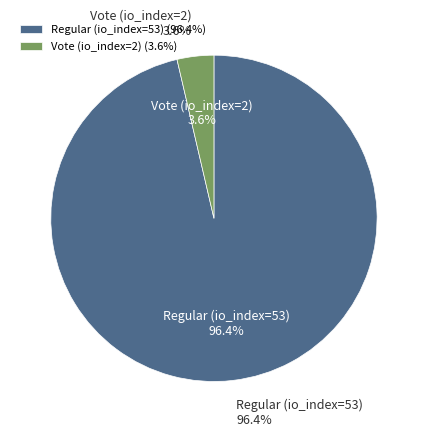

To the nearest percent, what is the combined percentage of Vote (io_index=2) and Regular (io_index=53)?

100%